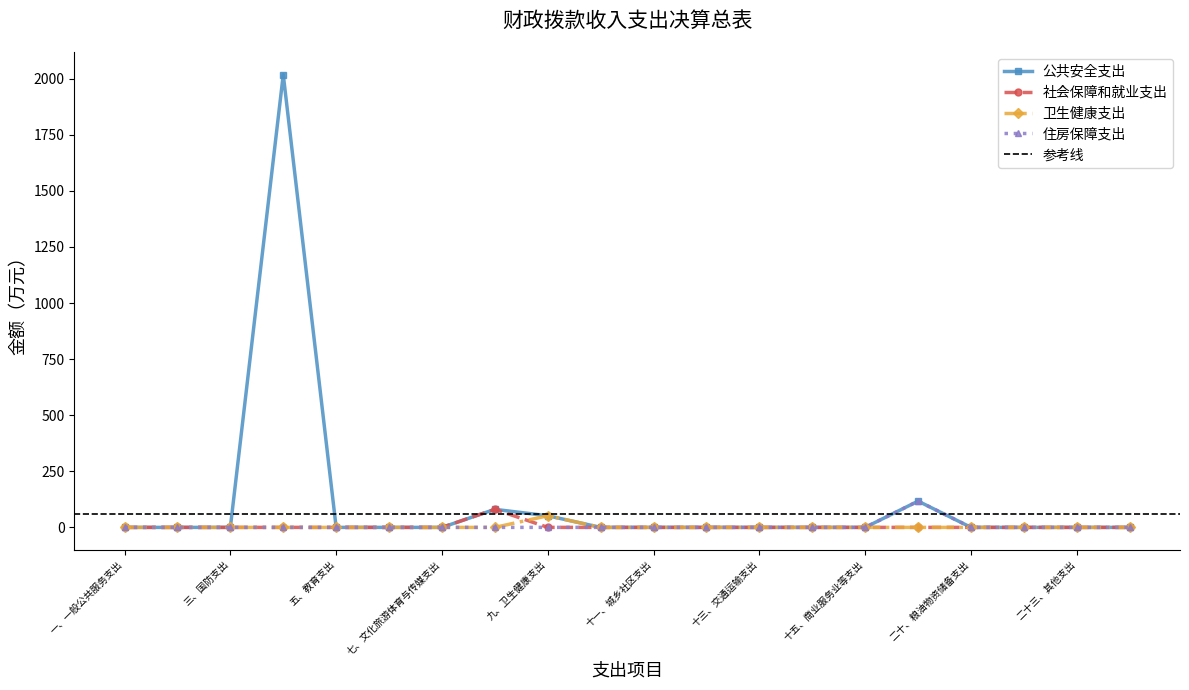

What is the value of the 公共安全支出 point at the 4th from the left?

2017.7